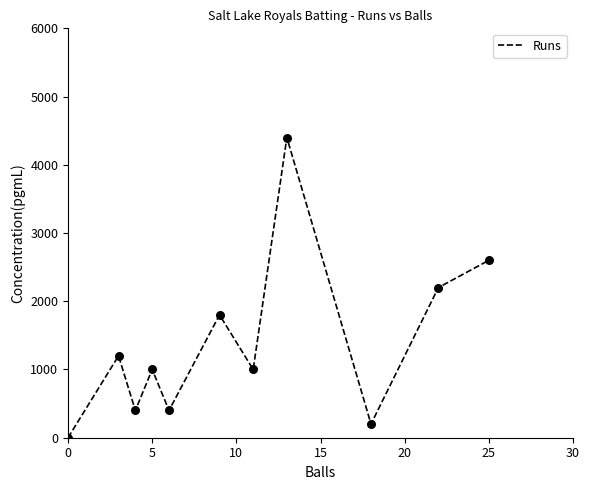

What is the greatest value displayed?

4400